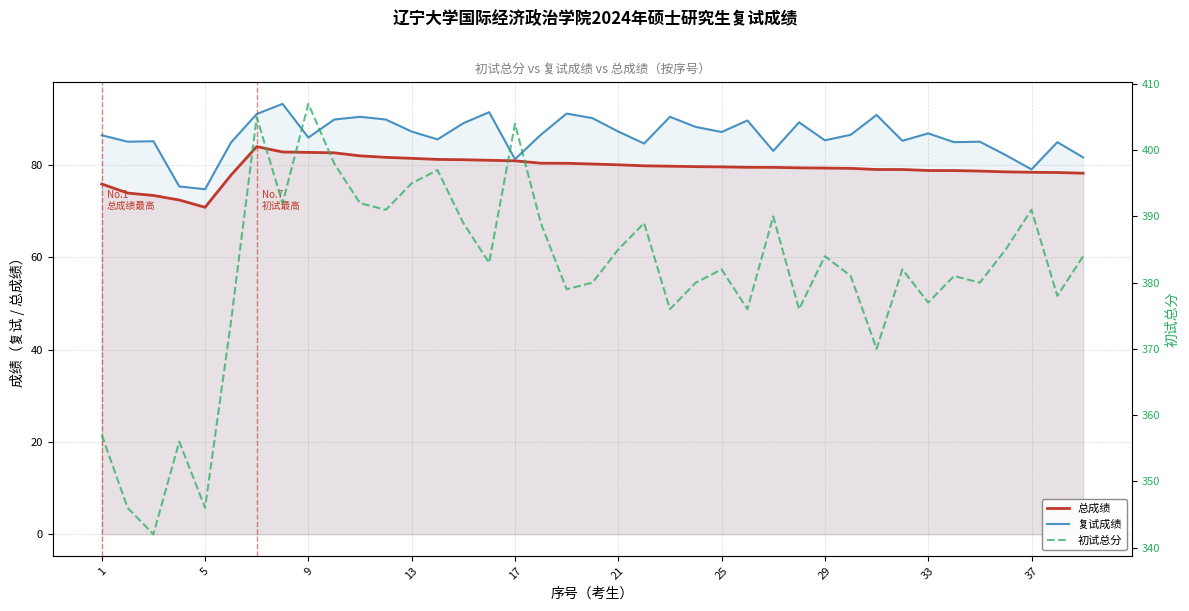

Is the value of 初试总分 at 29 greater than the value of 复试成绩 at 11?

Yes